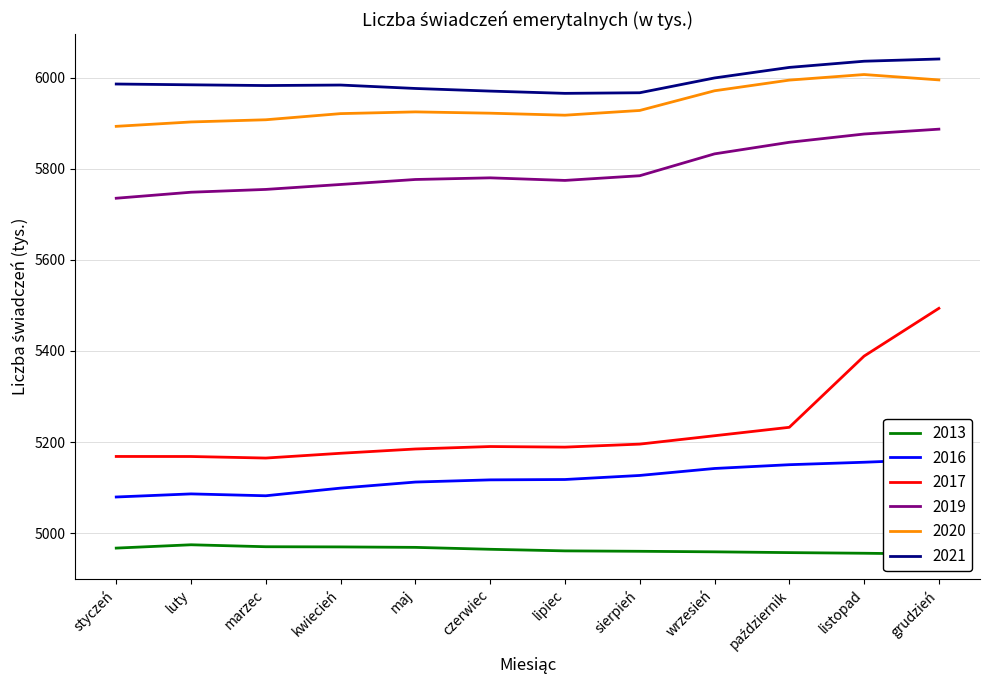

What is the average value of the 2013 series?

4963.6